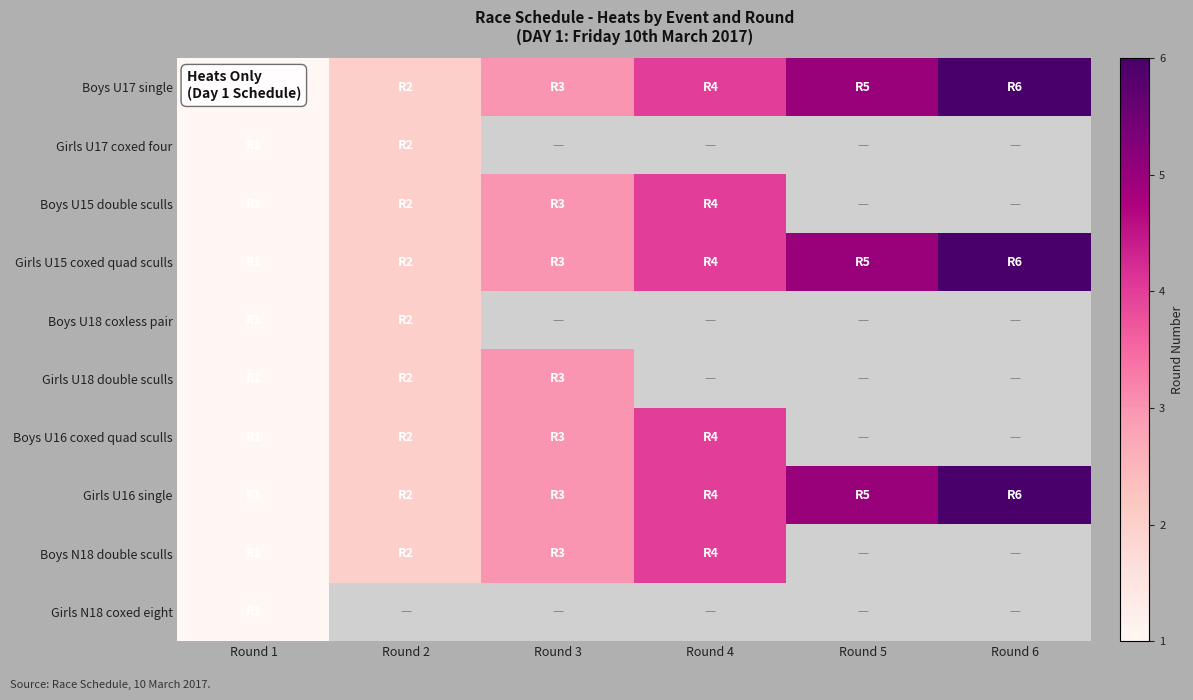

What is the difference between the maximum and second lowest values in the Boys U17 single series?

4.0